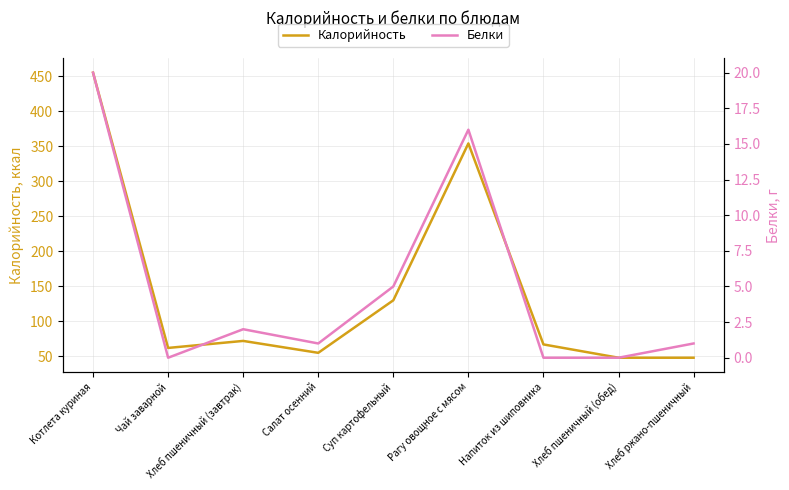

What is the label of the 5th point from the left?

Суп картофельный